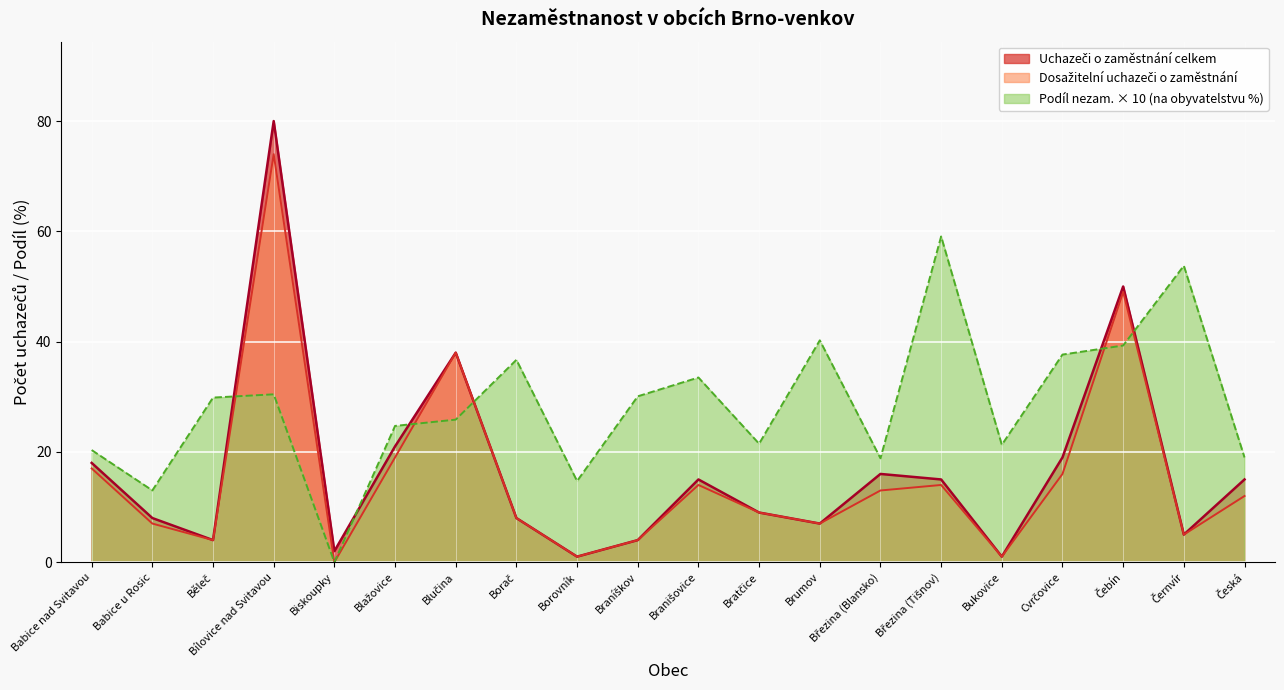

Where is Uchazeči o zaměstnání celkem nearest to the value 40?

Blučina